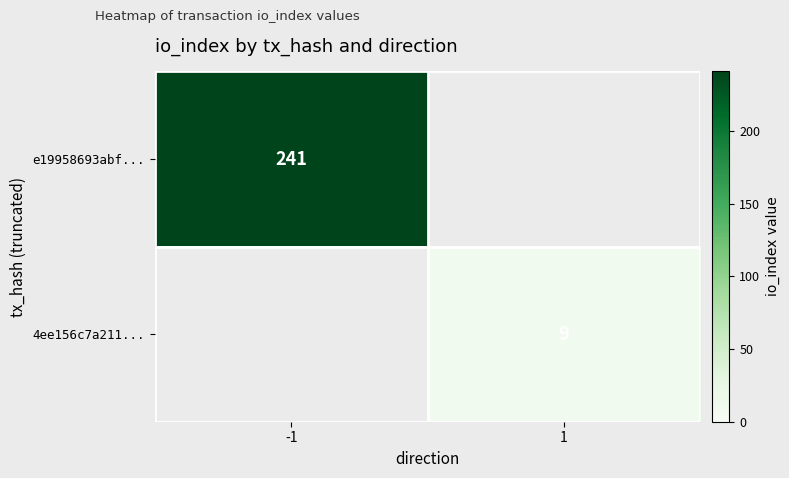

Is it true that e19958693abf... equals 64 at -1?

False